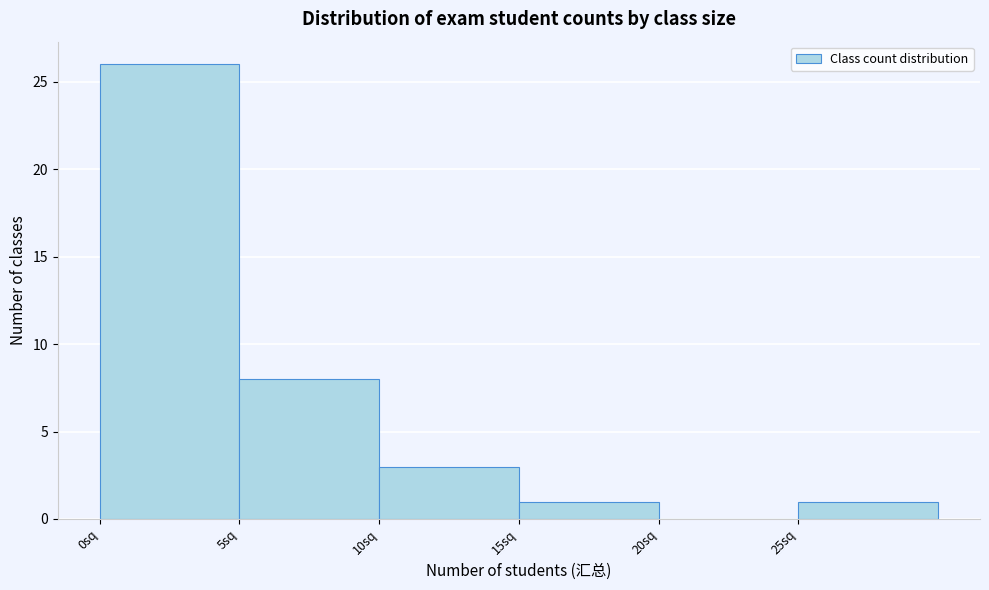

Reading left to right, list every bar in this chart as the range it spans on the x-axis followed by its height. The values are not printed on the chart, so give them approximately, as read against the axis.

0 to 5: 26
5 to 10: 8
10 to 15: 3
15 to 20: 1
20 to 25: 0
25 to 30: 1